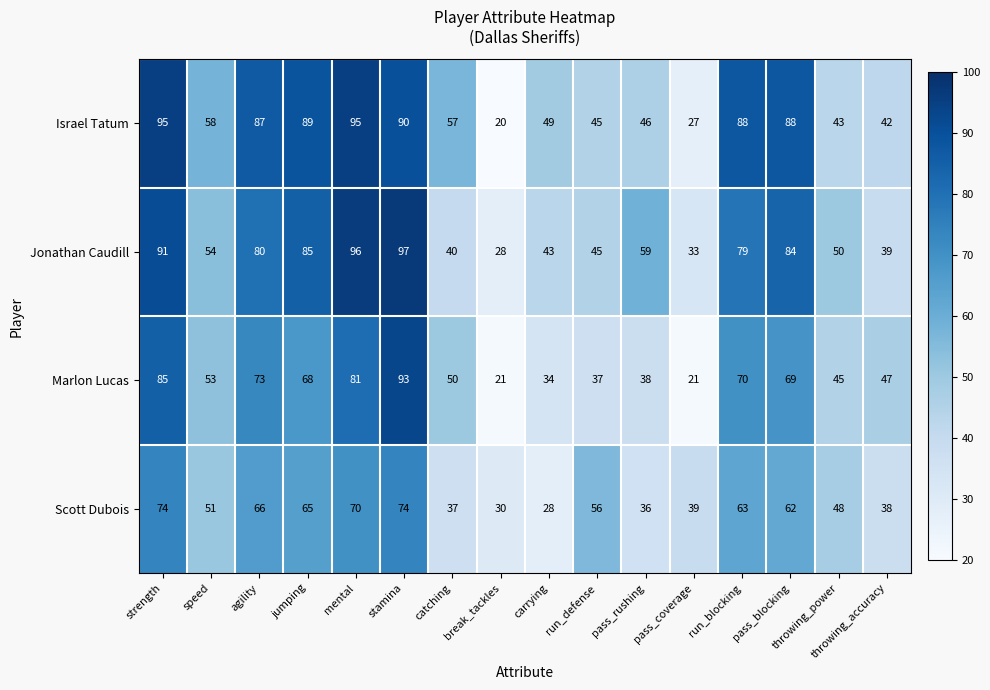

What is the sum of the Israel Tatum values at throwing_power and stamina?

133